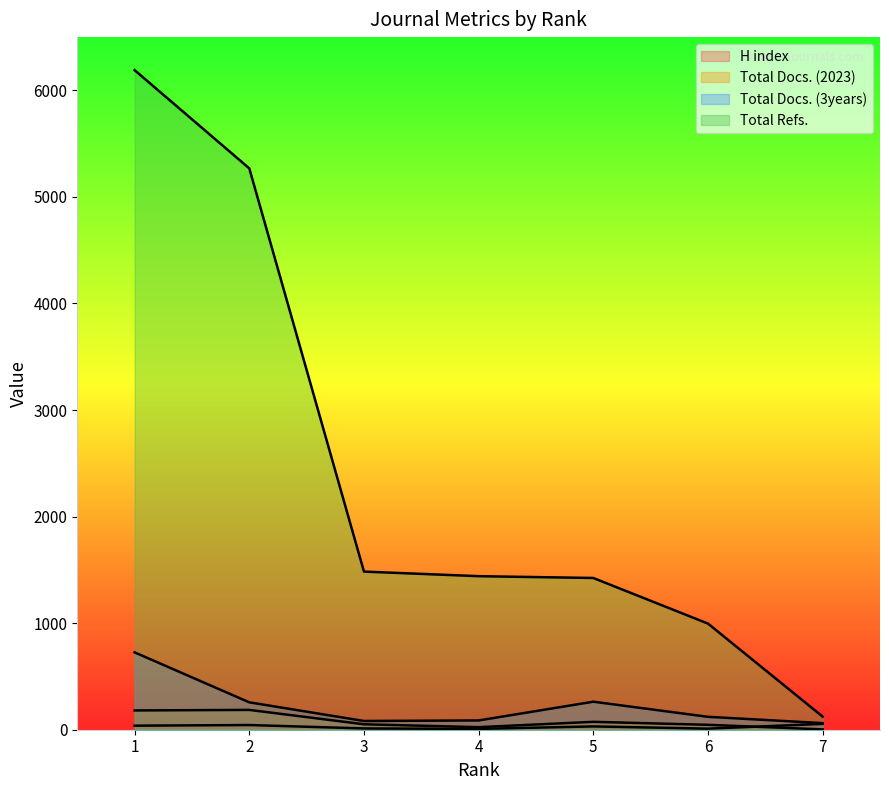

What is the value of the Total Docs. (2023) point at the 6th from the left?

46